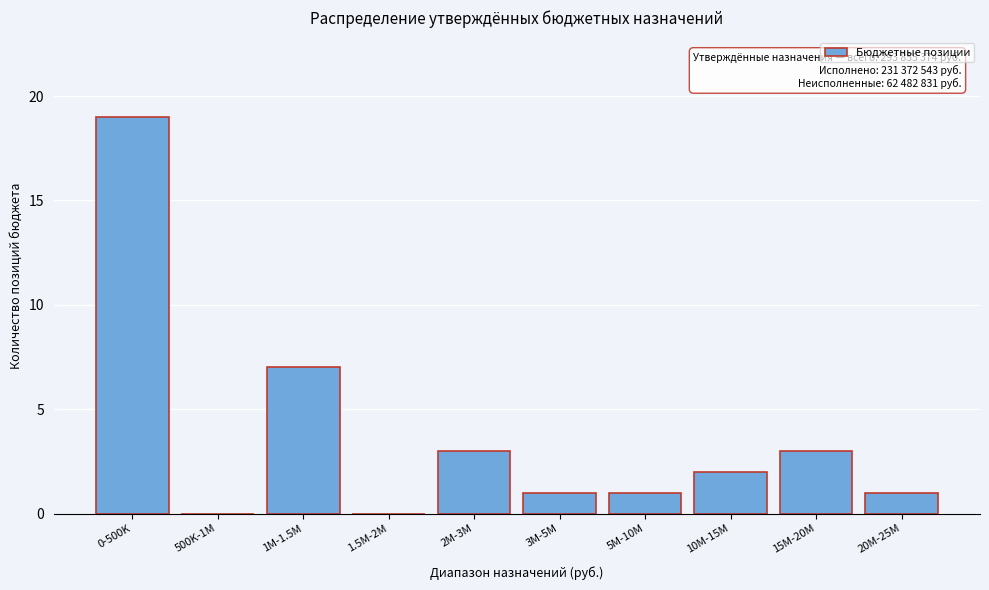

Reading left to right, transcribe all the data shown in this chart.

0-500K=19	500K-1M=0	1M-1.5M=7	1.5M-2M=0	2M-3M=3	3M-5M=1	5M-10M=1	10M-15M=2	15M-20M=3	20M-25M=1